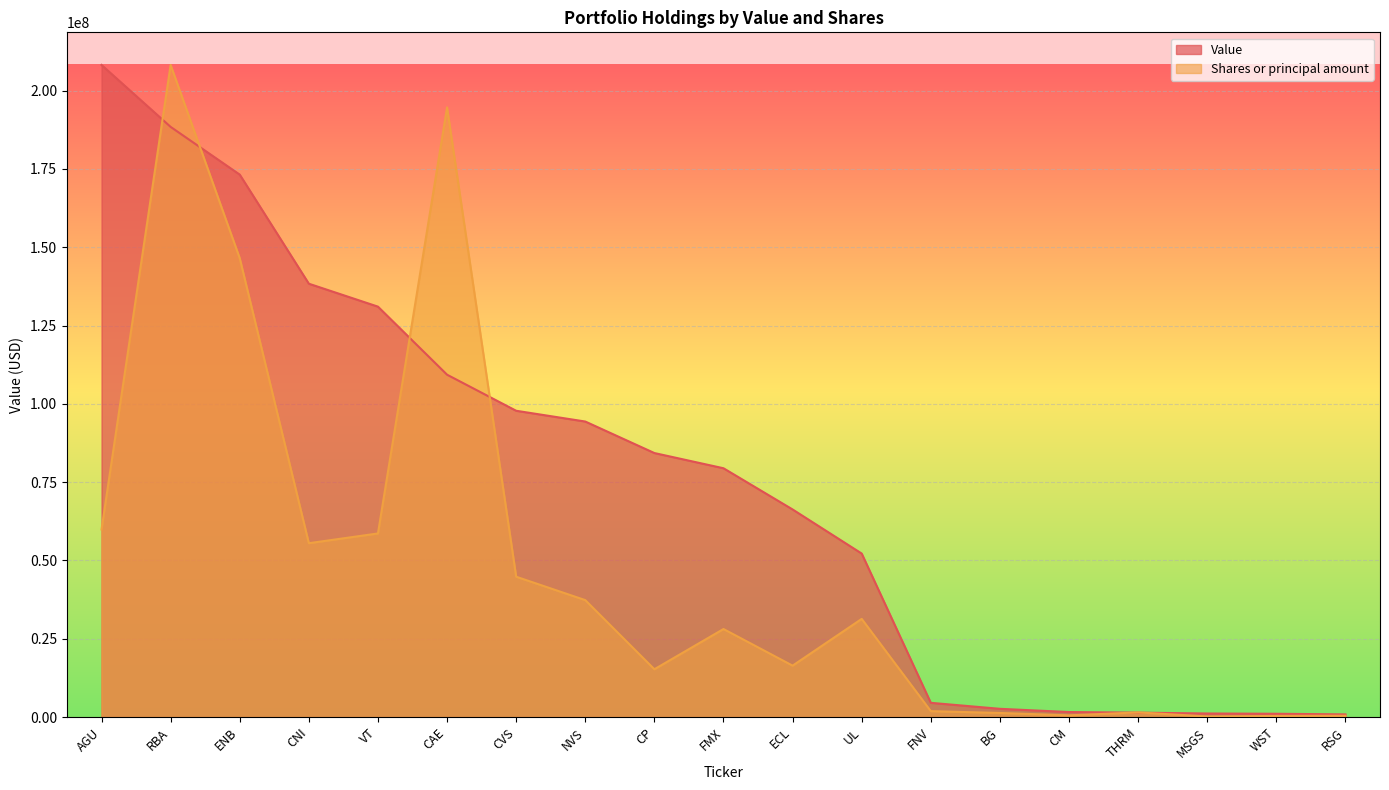

Rank the categories by Shares or principal amount value from highest to lowest.

RBA, CAE, ENB, AGU, VT, CNI, CVS, NVS, UL, FMX, ECL, CP, FNV, THRM, BG, CM, RSG, WST, MSGS